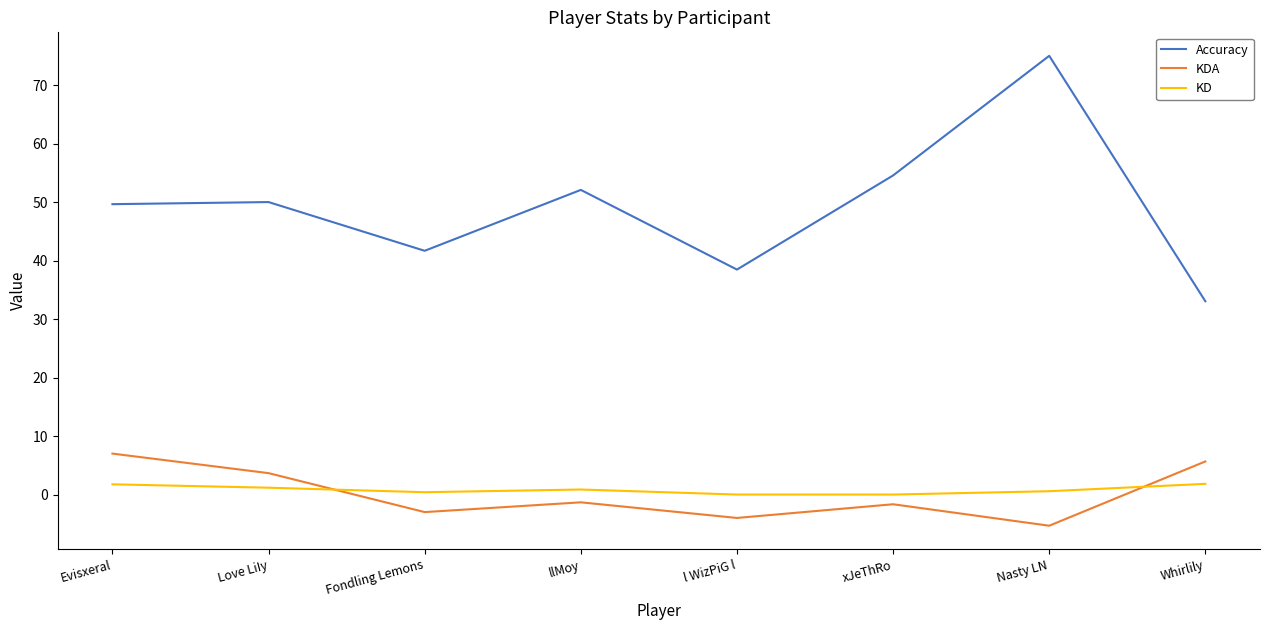

The value of Accuracy at Love LiIy is 77.0. True or false?

False